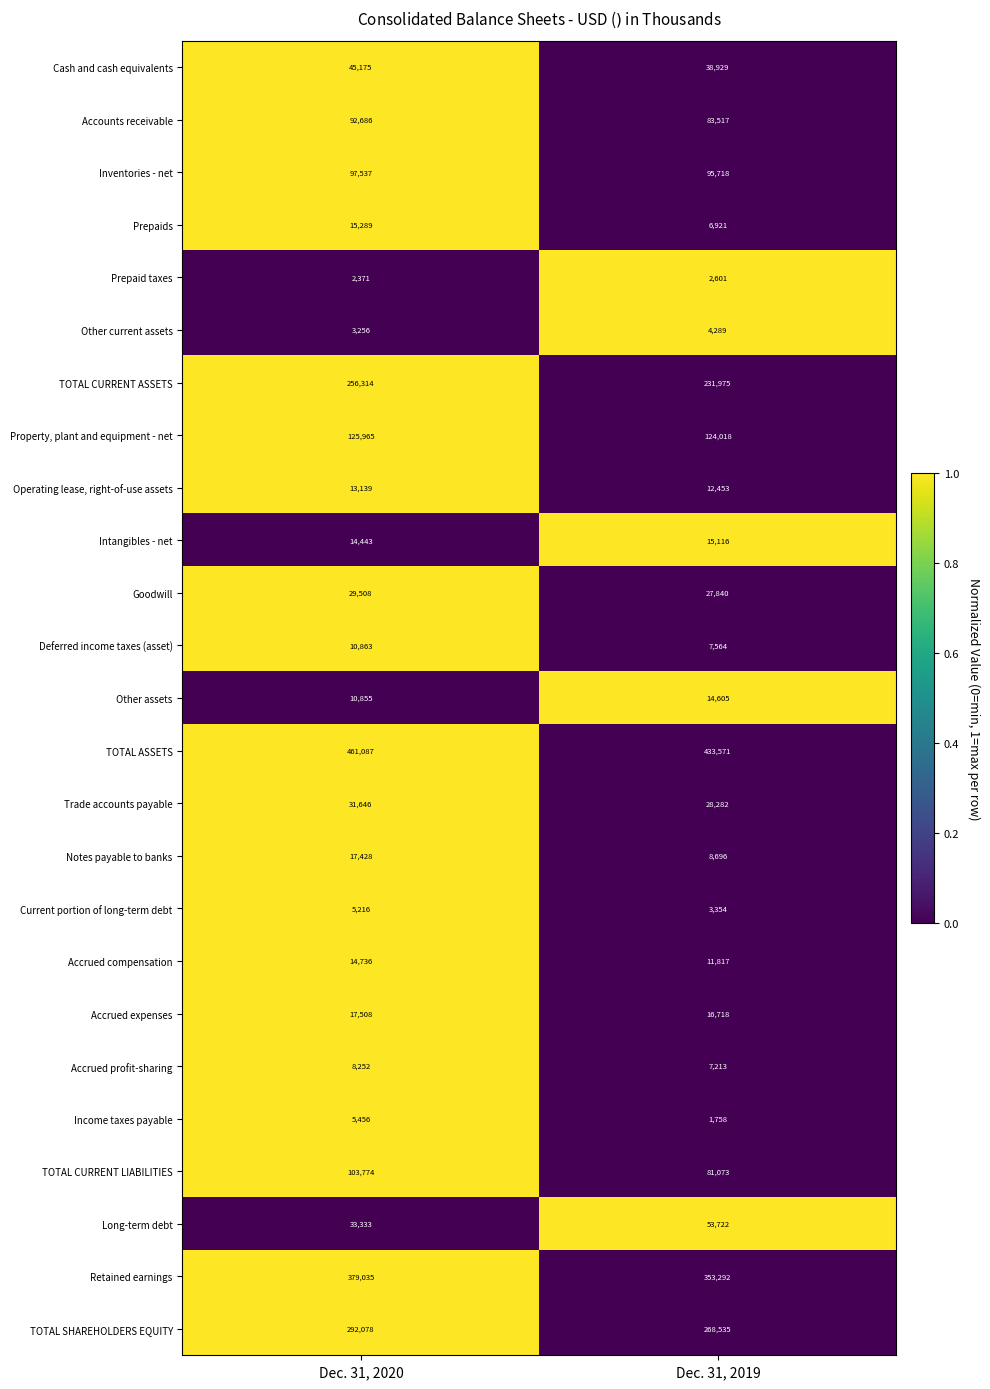

List the series in order of their peak value, lowest first.

Prepaid taxes, Other current assets, Current portion of long-term debt, Income taxes payable, Accrued profit-sharing, Deferred income taxes (asset), Operating lease, right-of-use assets, Other assets, Accrued compensation, Intangibles - net, Prepaids, Notes payable to banks, Accrued expenses, Goodwill, Trade accounts payable, Cash and cash equivalents, Long-term debt, Accounts receivable, Inventories - net, TOTAL CURRENT LIABILITIES, Property, plant and equipment - net, TOTAL CURRENT ASSETS, TOTAL SHAREHOLDERS EQUITY, Retained earnings, TOTAL ASSETS